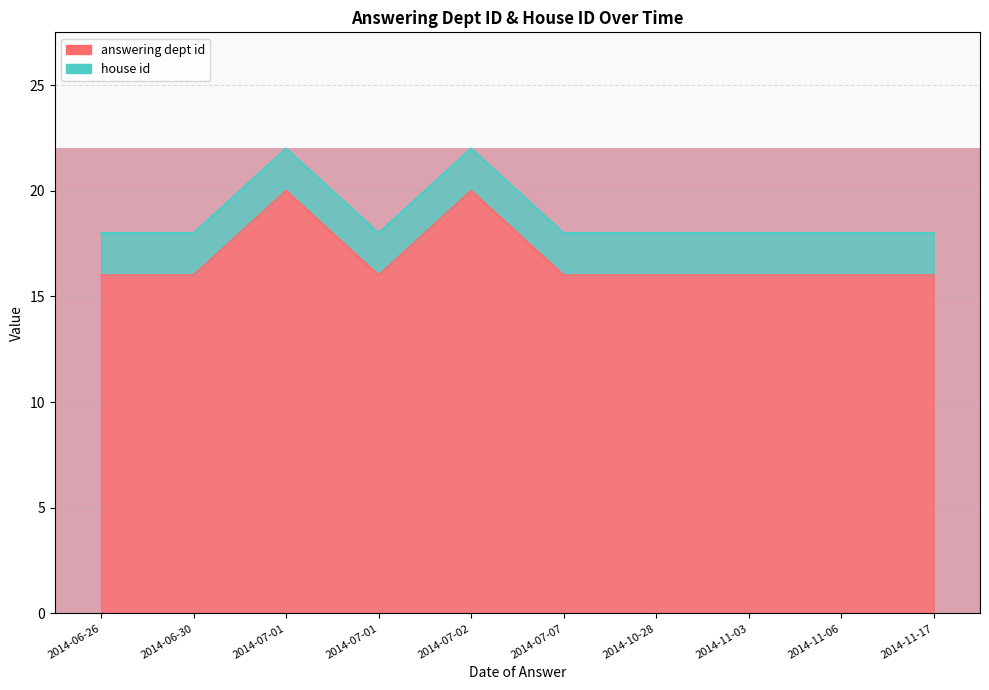

Reading right to left, transcribe all the data shown in this chart.

2014-11-17=16	2014-11-06=16	2014-11-03=16	2014-10-28=16	2014-07-07=16	2014-07-02=20	2014-07-01=16	2014-07-01=20	2014-06-30=16	2014-06-26=16